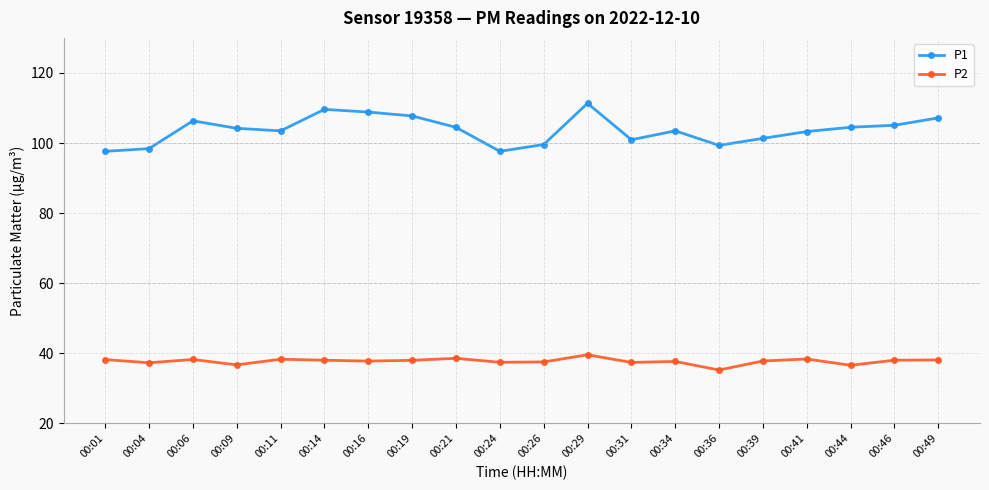

True or false: P2 has more than 1 interior local peaks.

True